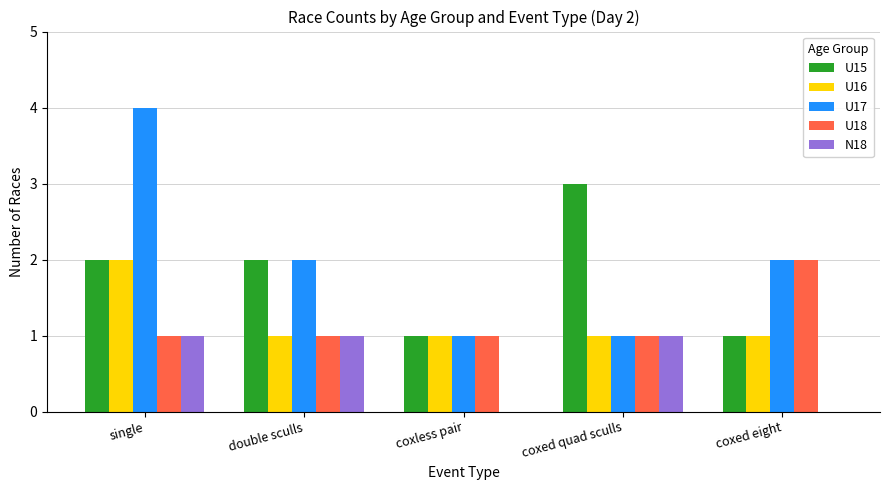

What is the sum of all U18 values?

6